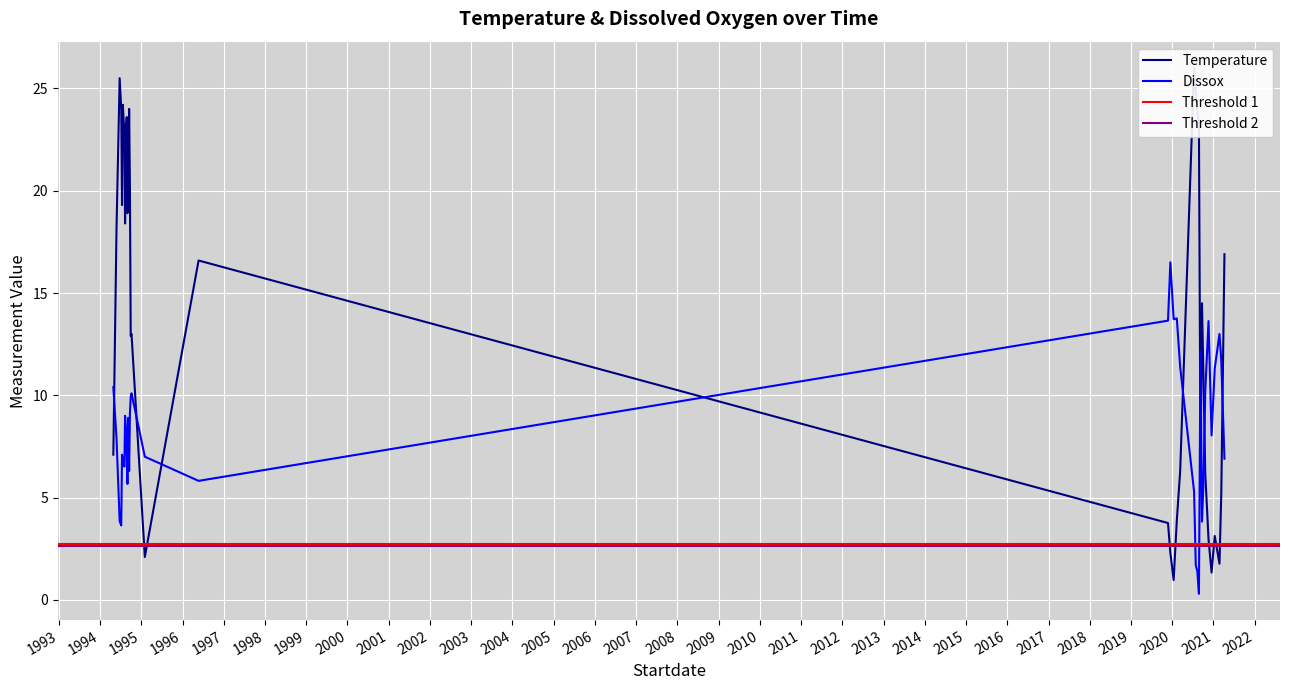

How many distinct data groups are displayed?

2